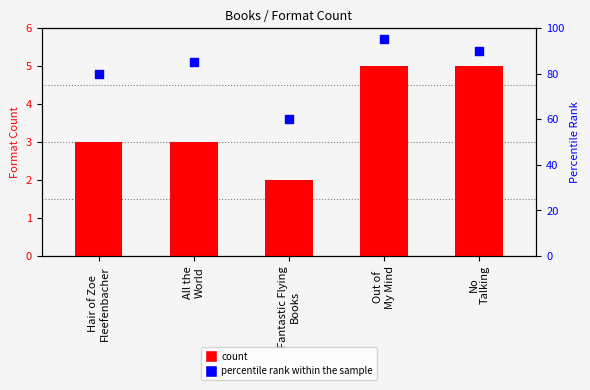

Which series contains the lowest Y value?

count